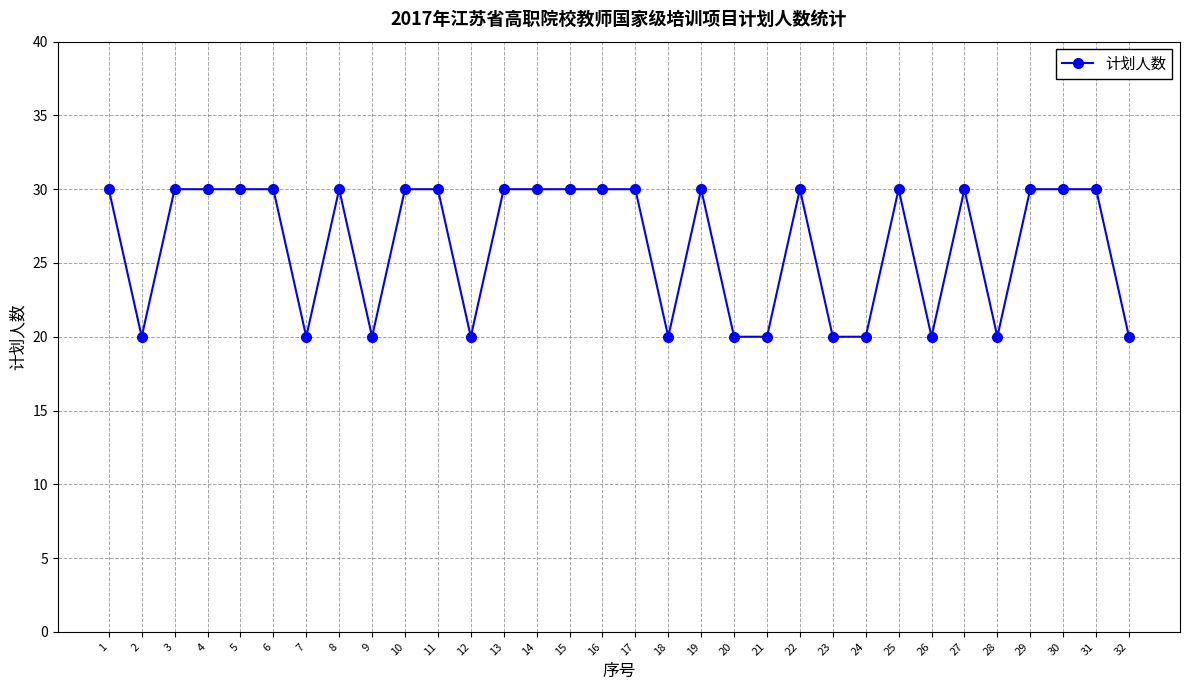

What is the approximate value at 19?

30